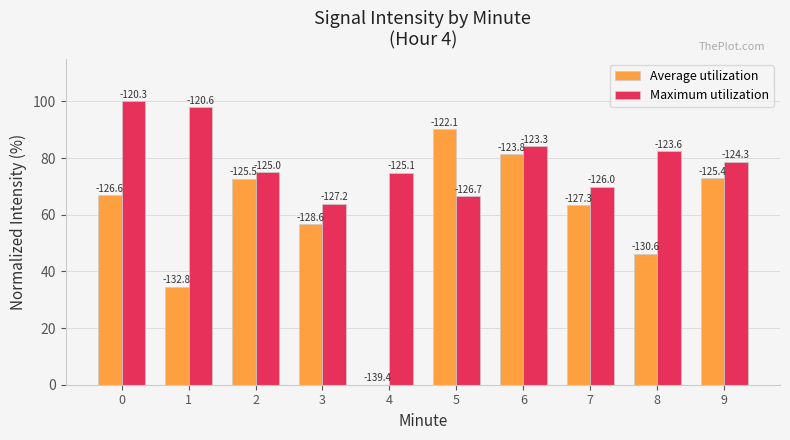

What are all the series names shown in the legend?

Average utilization, Maximum utilization